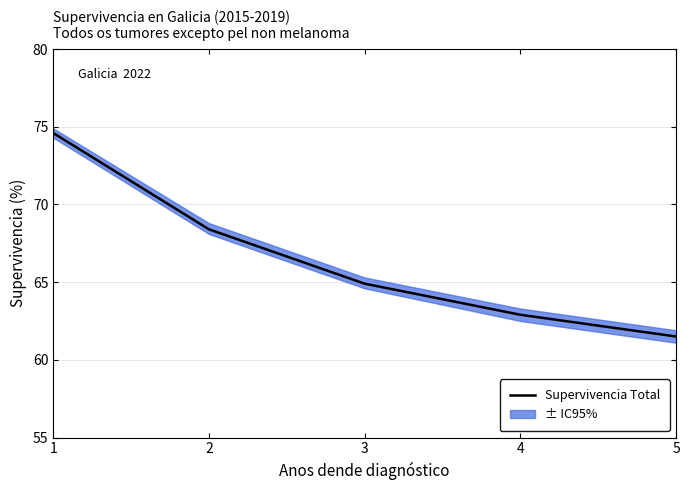

How many lines are shown in the chart?

1